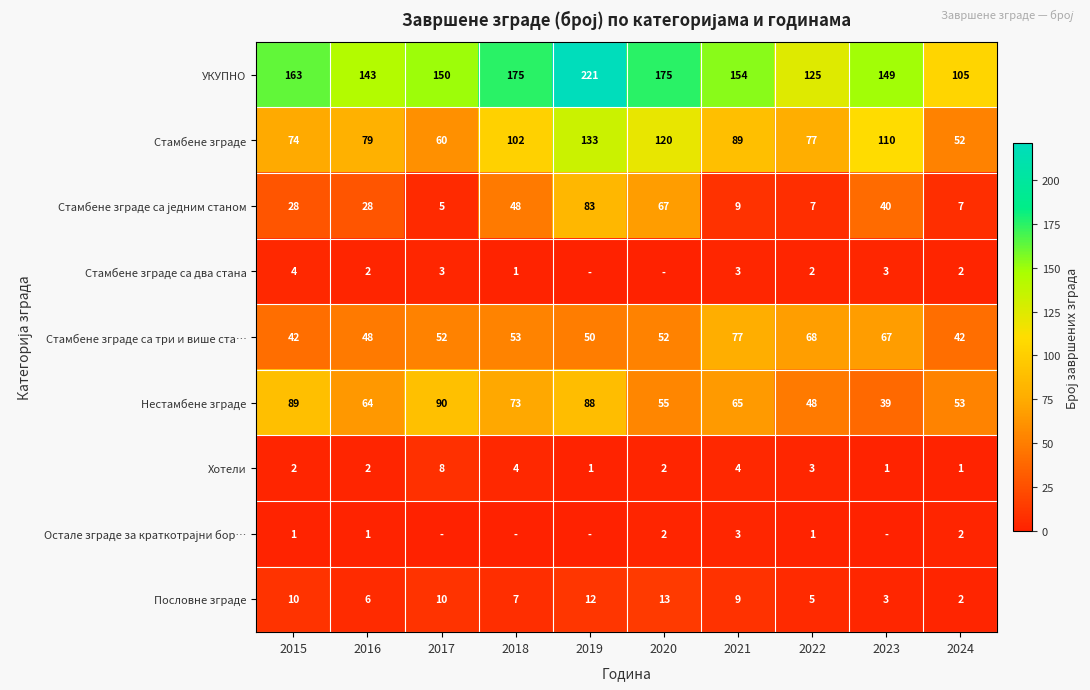

The value of Нестамбене зграде at 2021 is 65. True or false?

True